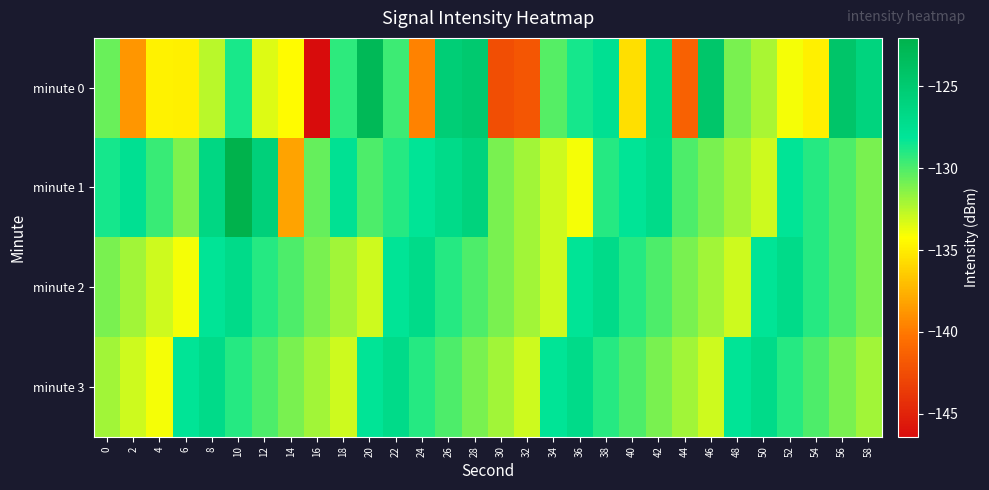

How many data points does each series have?

30